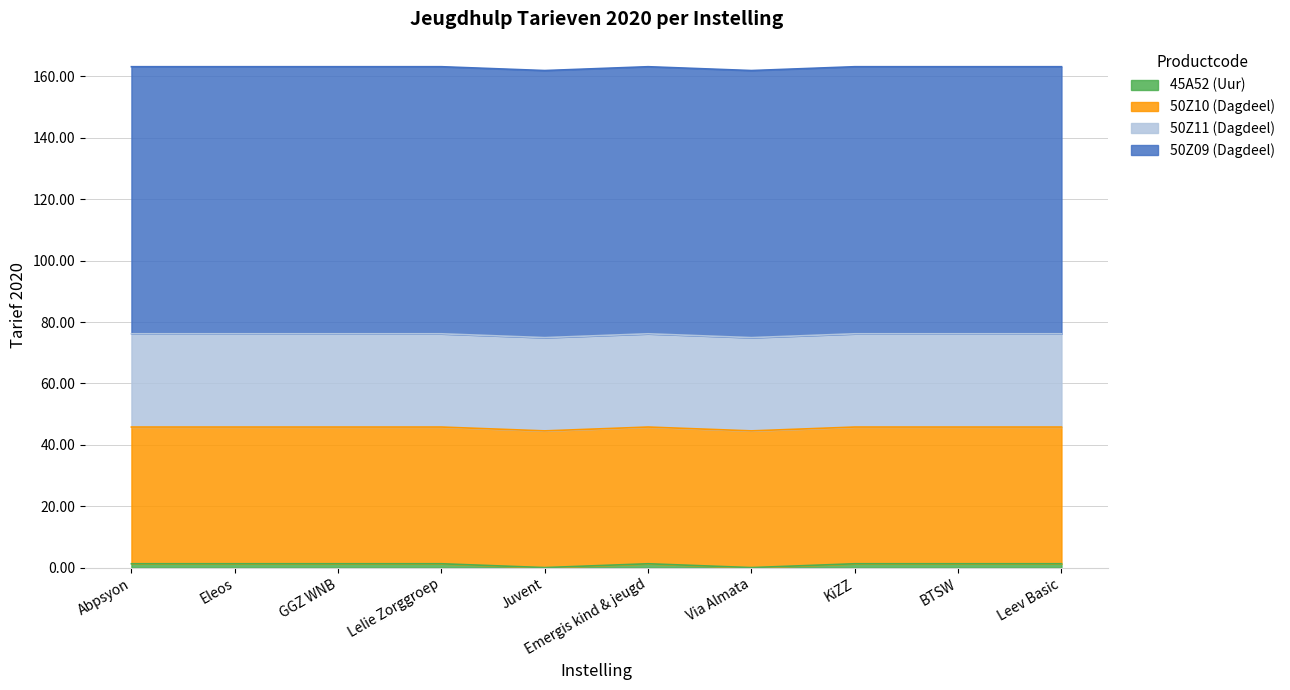

How many values in the 45A52 (Uur) series exceed 1?

8